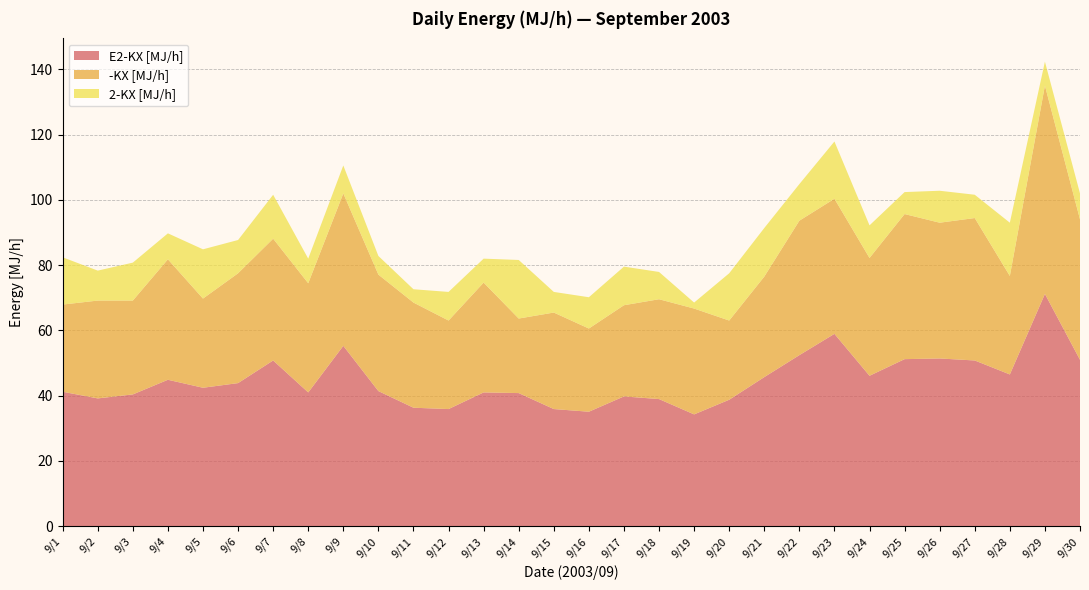

Reading right to left, transcribe all the data shown in this chart.

E2-KX [MJ/h]: 9/30=51.0	9/29=71.2	9/28=46.5	9/27=50.8	9/26=51.4	9/25=51.2	9/24=46.1	9/23=59.0	9/22=52.4	9/21=45.7	9/20=38.8	9/19=34.3	9/18=39.0	9/17=39.8	9/16=35.1	9/15=35.9	9/14=40.8	9/13=41.0	9/12=35.9	9/11=36.3	9/10=41.4	9/9=55.3	9/8=41.0	9/7=50.8	9/6=43.9	9/5=42.4	9/4=44.9	9/3=40.4	9/2=39.2	9/1=41.2
-KX [MJ/h]: 9/30=43.0	9/29=63.9	9/28=30.2	9/27=43.7	9/26=41.6	9/25=44.5	9/24=36.1	9/23=41.4	9/22=41.2	9/21=30.8	9/20=24.3	9/19=32.4	9/18=30.6	9/17=27.9	9/16=25.5	9/15=29.6	9/14=22.8	9/13=33.7	9/12=27.1	9/11=32.2	9/10=35.7	9/9=46.7	9/8=33.5	9/7=37.3	9/6=33.7	9/5=27.3	9/4=36.9	9/3=28.8	9/2=30.0	9/1=26.7
2-KX [MJ/h]: 9/30=8.0	9/29=7.3	9/28=16.3	9/27=7.1	9/26=9.8	9/25=6.7	9/24=10.0	9/23=17.5	9/22=11.2	9/21=14.9	9/20=14.5	9/19=1.8	9/18=8.4	9/17=11.8	9/16=9.6	9/15=6.3	9/14=18.0	9/13=7.3	9/12=8.8	9/11=4.1	9/10=5.7	9/9=8.6	9/8=7.5	9/7=13.5	9/6=10.2	9/5=15.1	9/4=8.0	9/3=11.6	9/2=9.2	9/1=14.5